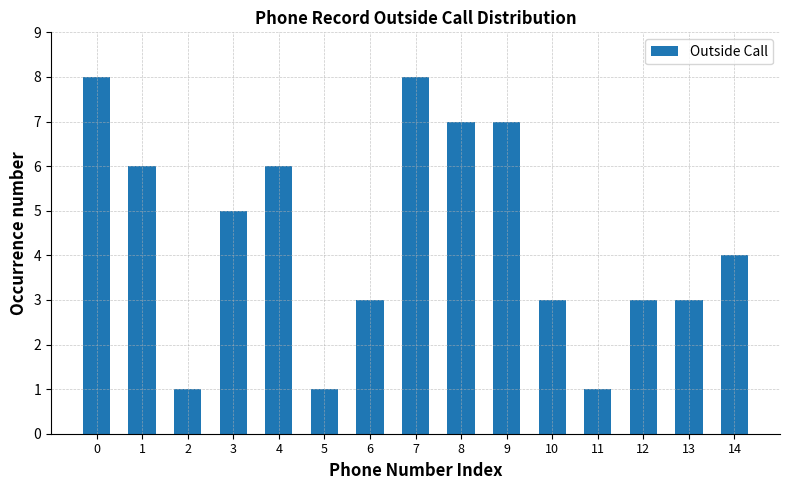

Reading left to right, what are all the values shown in this chart?

0=8	1=6	2=1	3=5	4=6	5=1	6=3	7=8	8=7	9=7	10=3	11=1	12=3	13=3	14=4